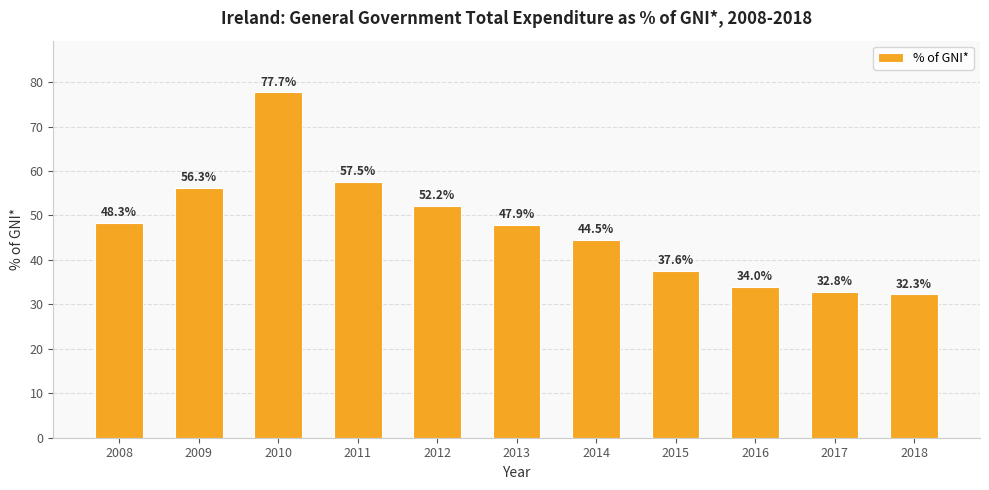

What is the value of the 7th bar from the left?

44.5